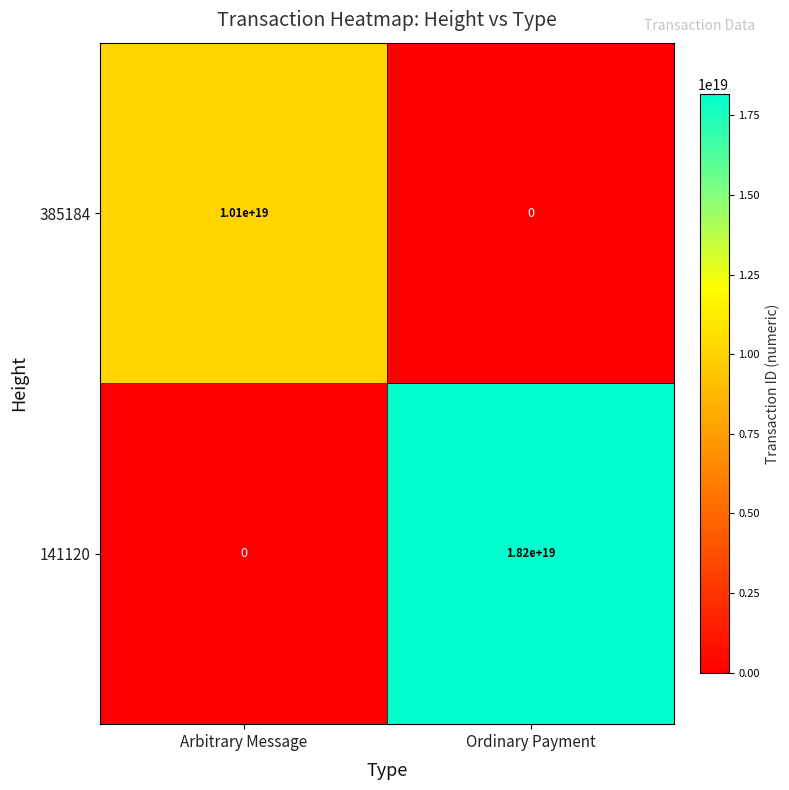

Is the value of 385184 at Ordinary Payment greater than the value of 141120 at Ordinary Payment?

No